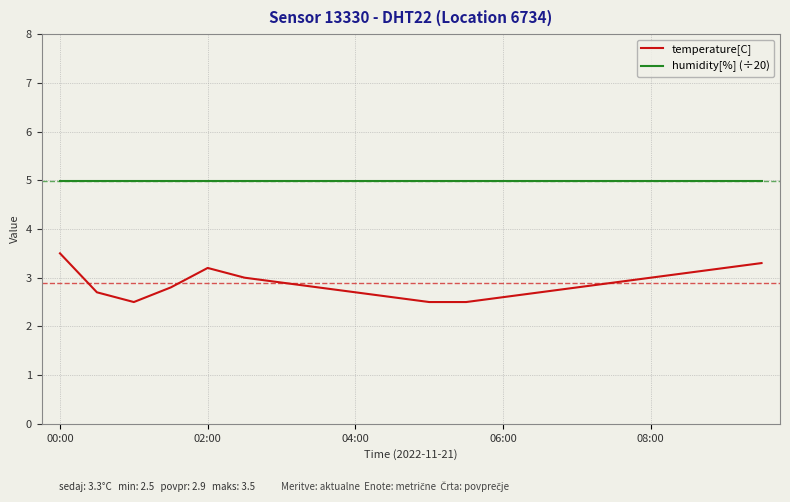

True or false: humidity[%] (÷20) and temperature[C] intersect in this chart.

False